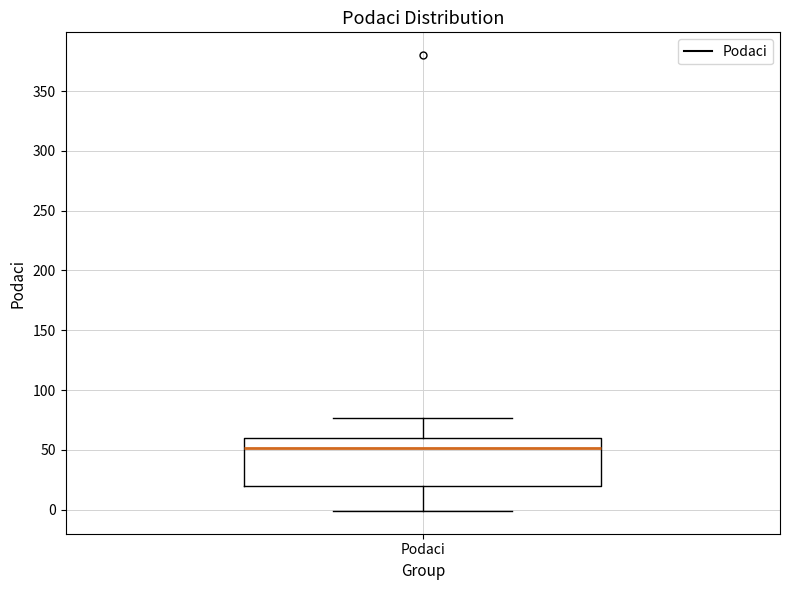

Read this box plot against the y-axis: the position of the median line, the range covered by the box, and the ends of both whiskers. The values are not printed on the chart, so give them approximately, as read against the axis.

median 50, box 20 to 60, whiskers 0 to 75